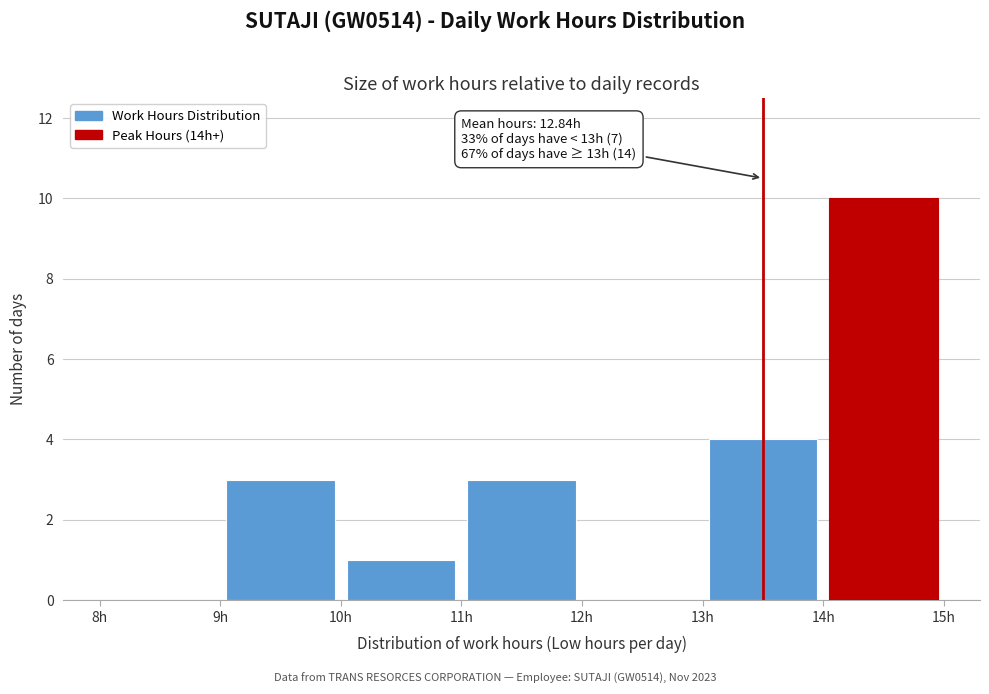

Over which range of the x-axis is the bar tallest?

14 to 15